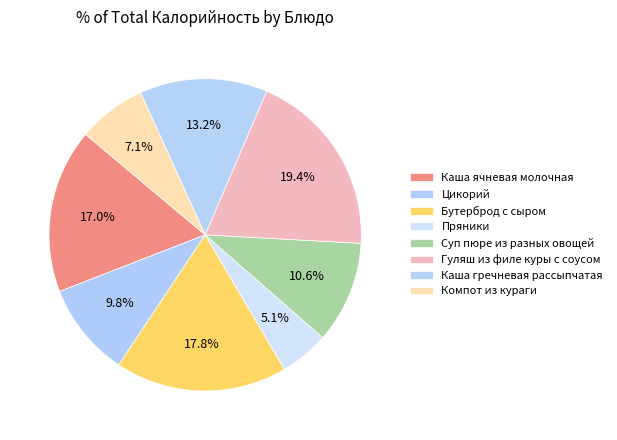

True or false: Пряники accounts for 14% of the total.

False